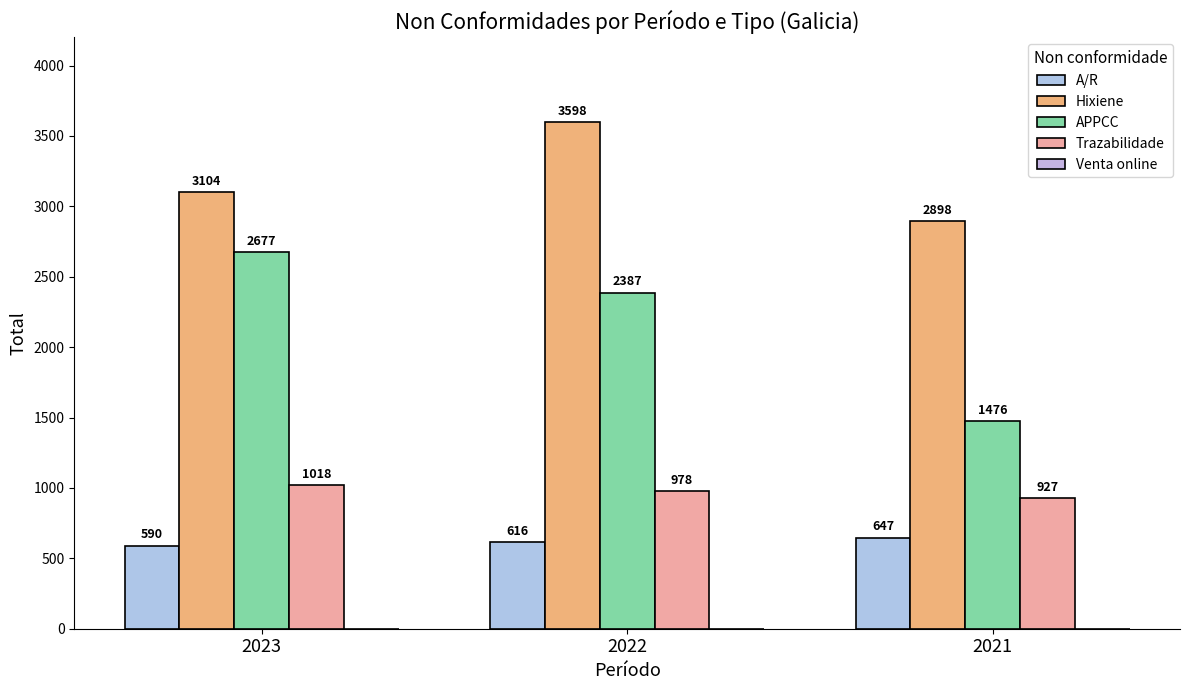

Which category has the highest value in the Trazabilidade series?

2023